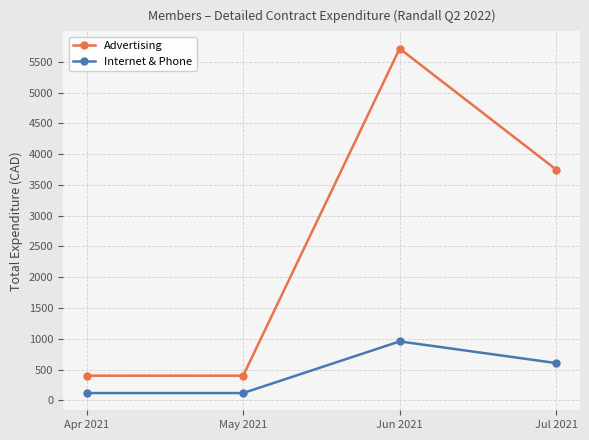

What are all the series names shown in the legend?

Advertising, Internet & Phone